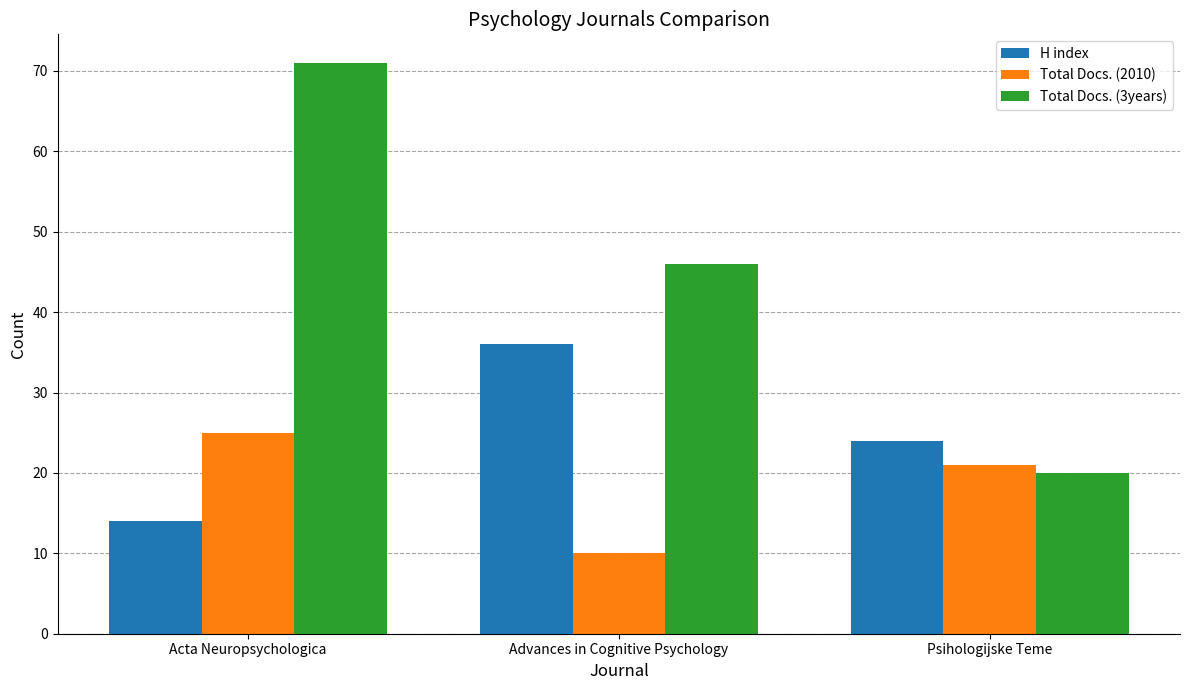

At which category does the chart reach its minimum across all series?

Advances in Cognitive Psychology